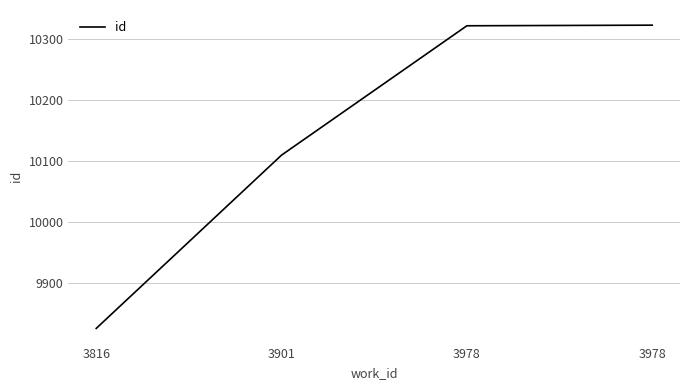

Does the chart display data point markers on the line(s)?

No